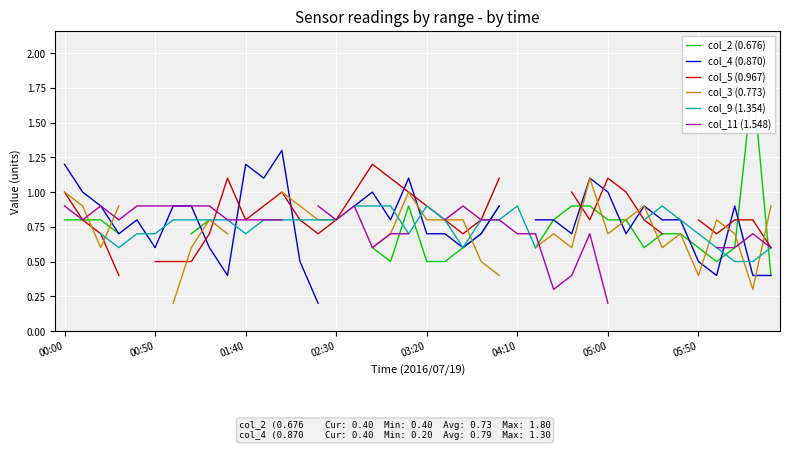

Which category has the highest value in the col_5 (0.967) series?

17